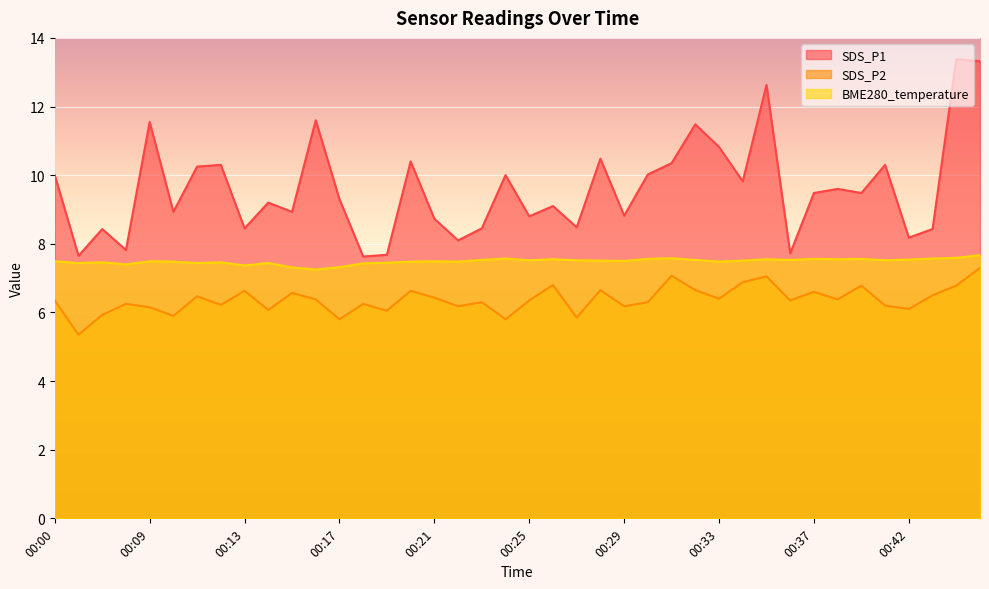

Count the number of data series in this chart.

3